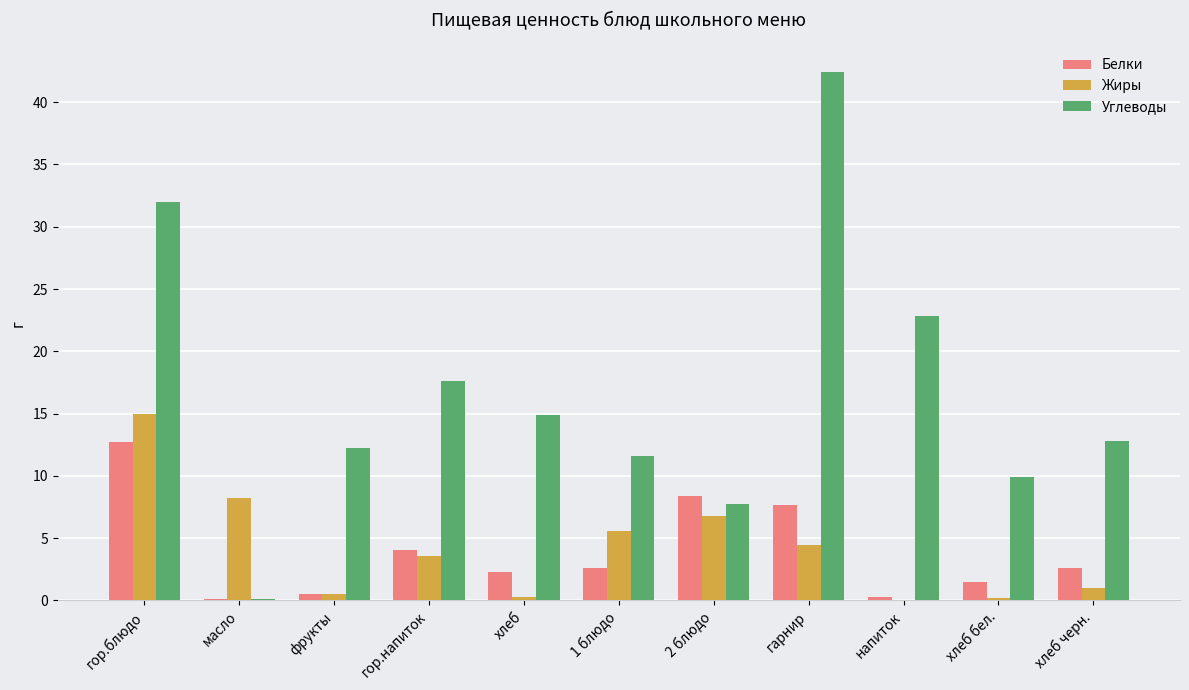

What are all the series names shown in the legend?

Белки, Жиры, Углеводы